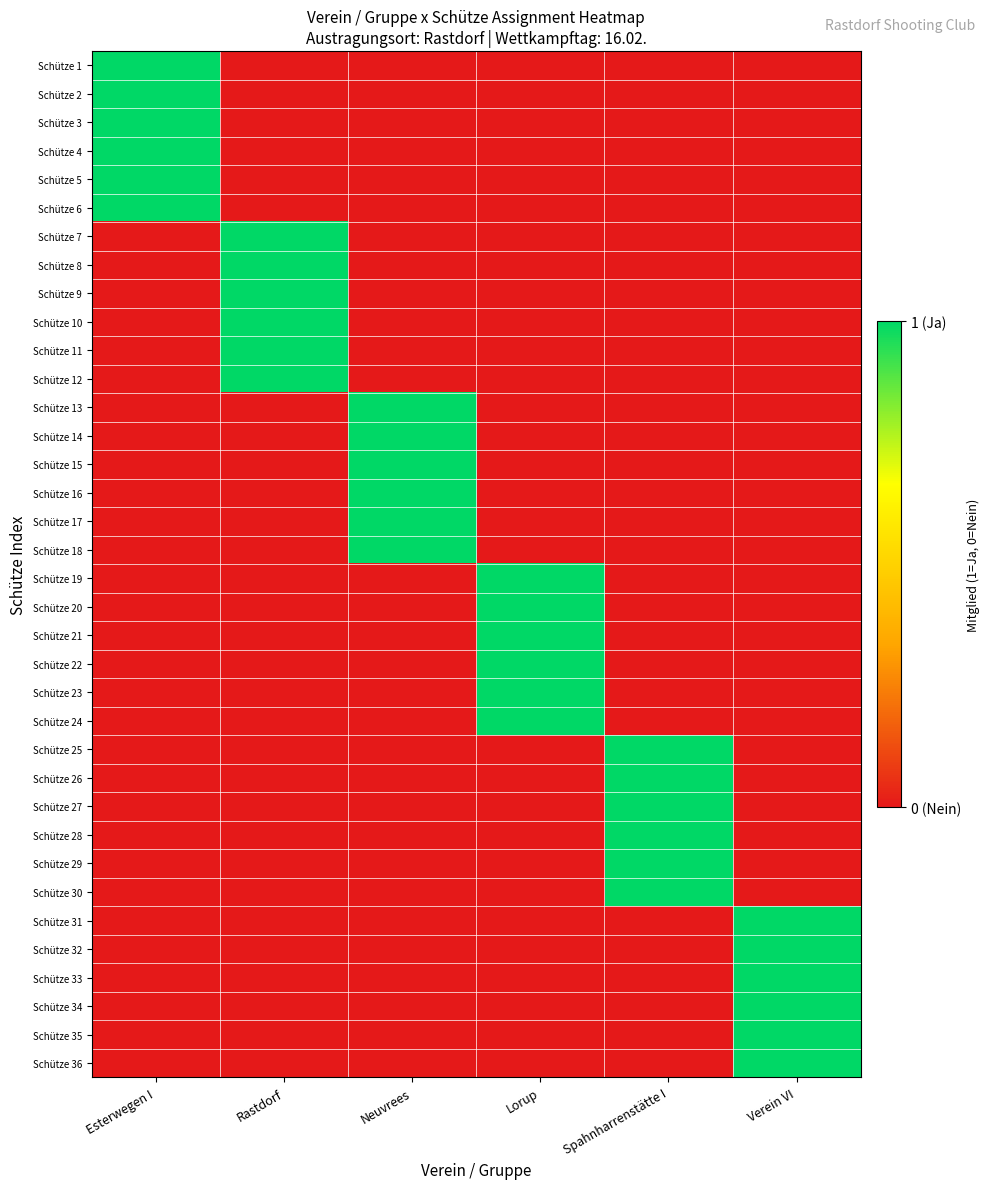

Rank the series by their maximum value, from lowest to highest.

Schütze 1, Schütze 2, Schütze 3, Schütze 4, Schütze 5, Schütze 6, Schütze 7, Schütze 8, Schütze 9, Schütze 10, Schütze 11, Schütze 12, Schütze 13, Schütze 14, Schütze 15, Schütze 16, Schütze 17, Schütze 18, Schütze 19, Schütze 20, Schütze 21, Schütze 22, Schütze 23, Schütze 24, Schütze 25, Schütze 26, Schütze 27, Schütze 28, Schütze 29, Schütze 30, Schütze 31, Schütze 32, Schütze 33, Schütze 34, Schütze 35, Schütze 36